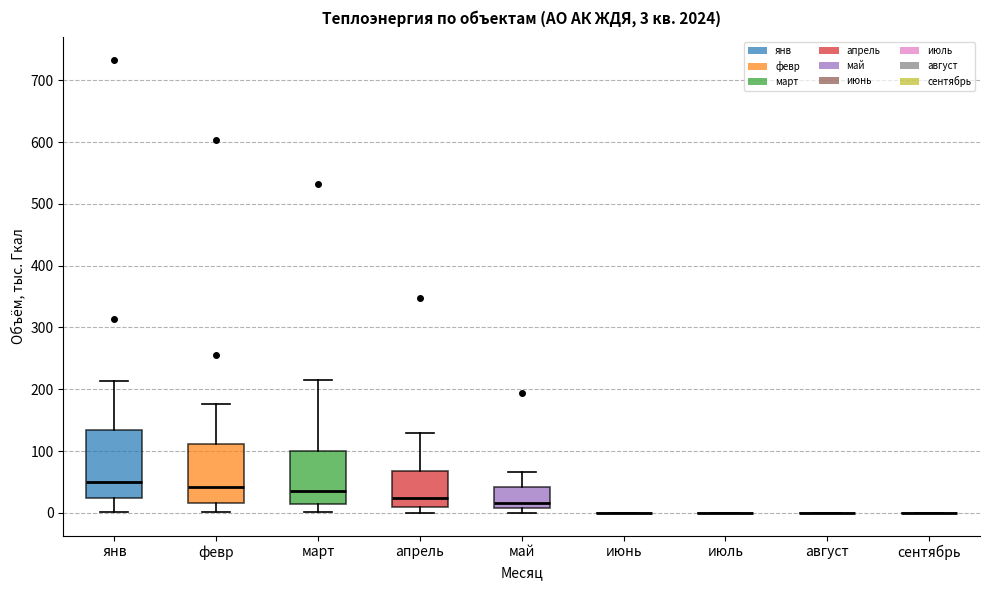

Comparing the boxes themselves (not the whiskers), which one is the tallest?

янв